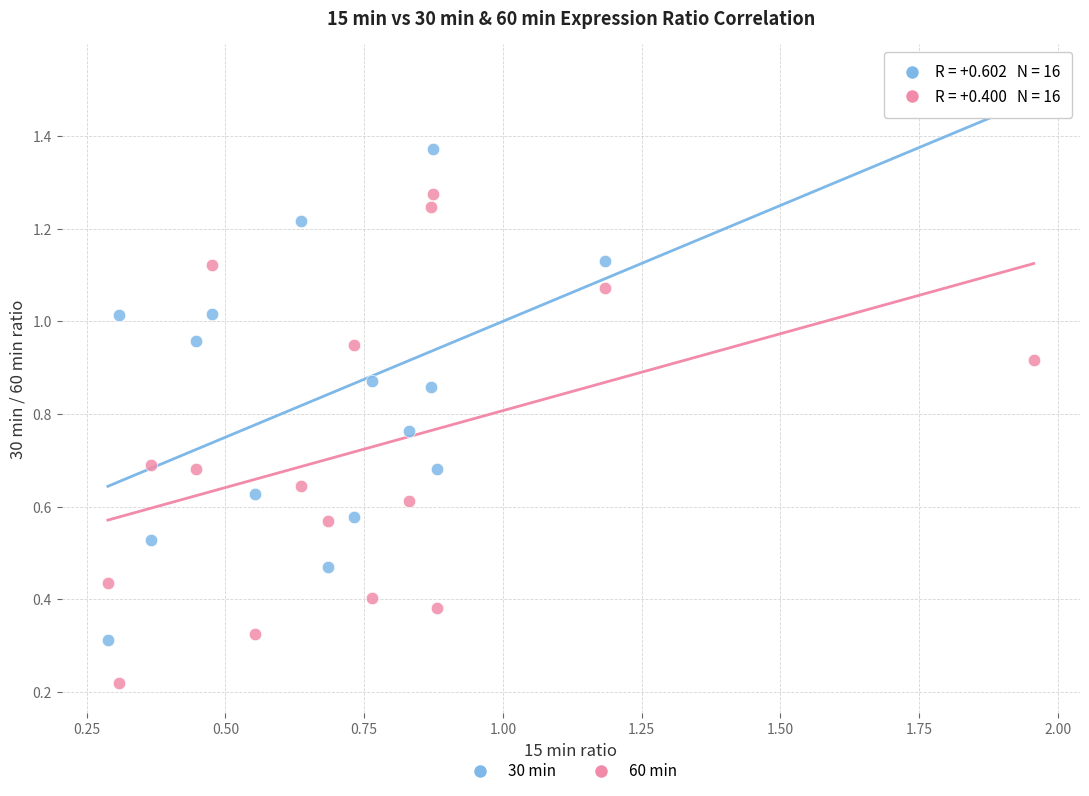

Which series reaches the maximum Y coordinate?

30 min